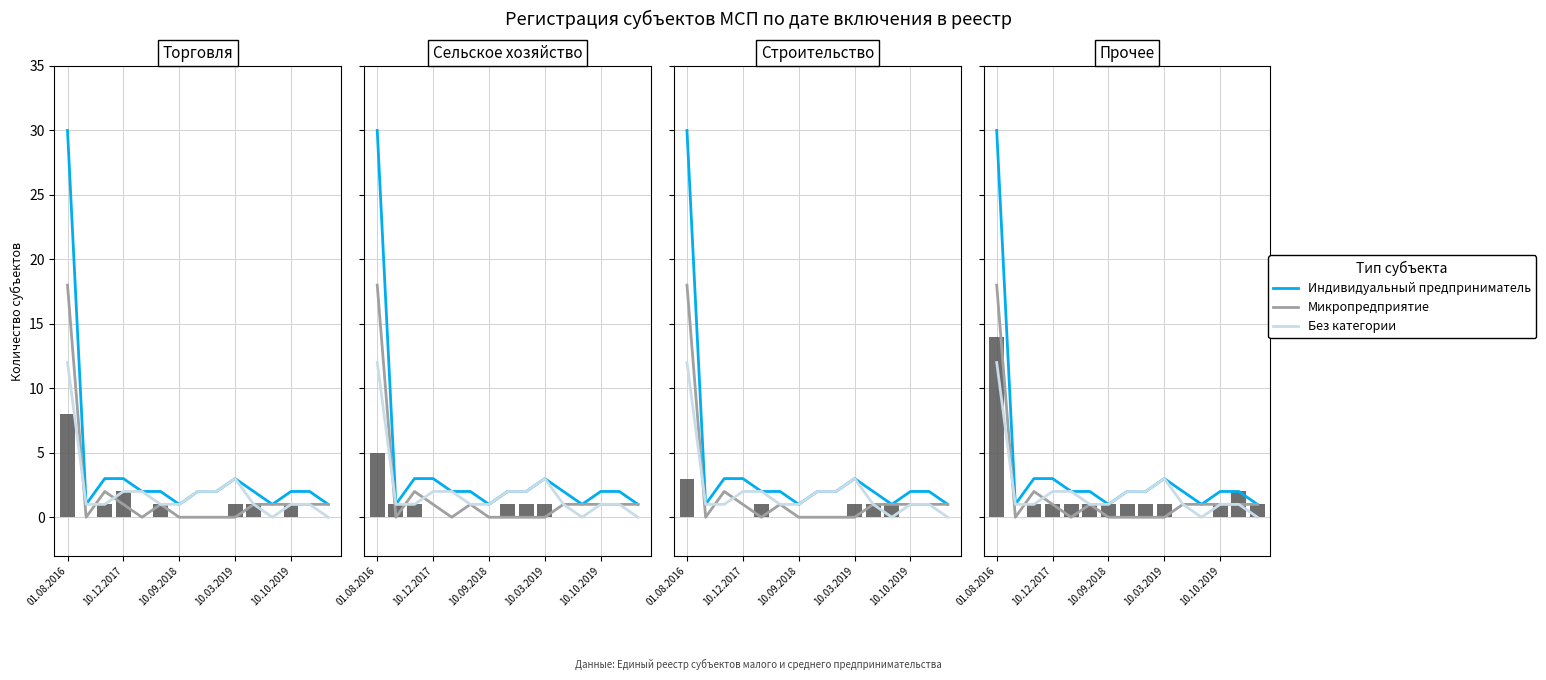

What is the difference between the highest and lowest values at 11?

1